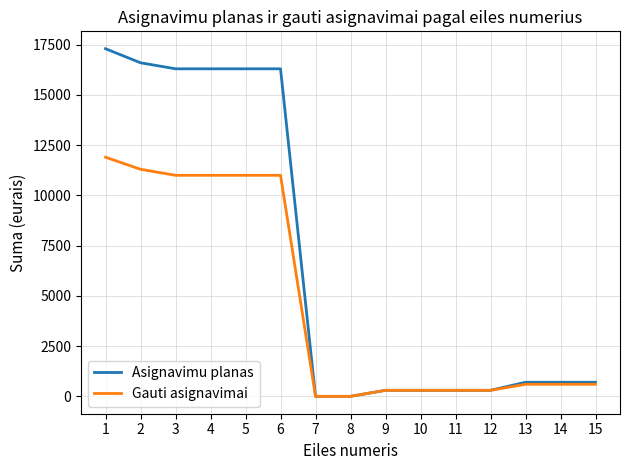

Where does the Gauti asignavimai series first go above 600?

1